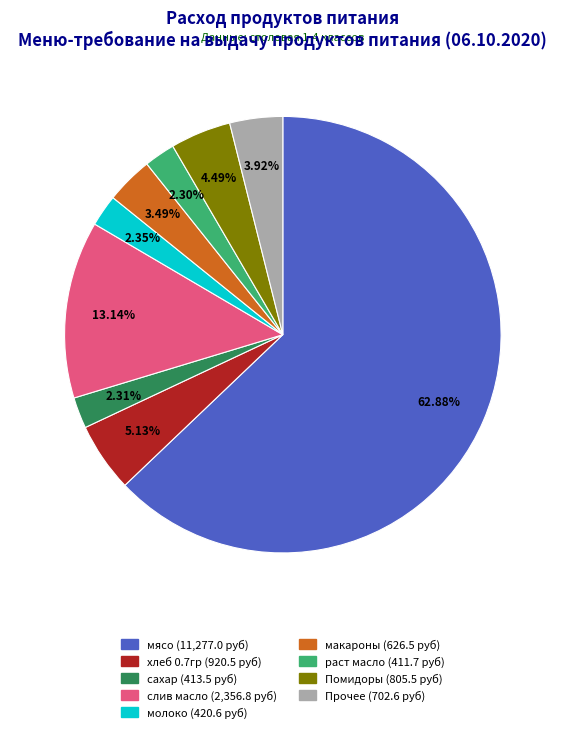

Is there any slice that represents more than half of the pie?

Yes